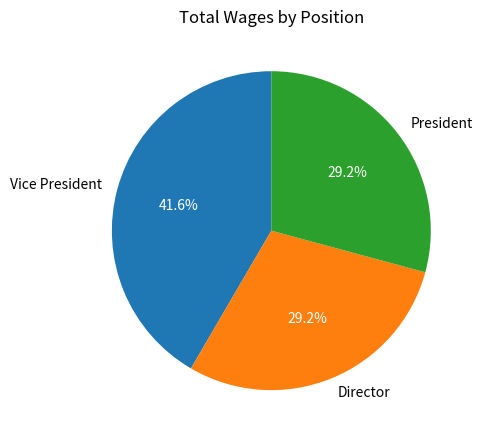

The Vice President slice represents 42% of the pie. True or false?

True